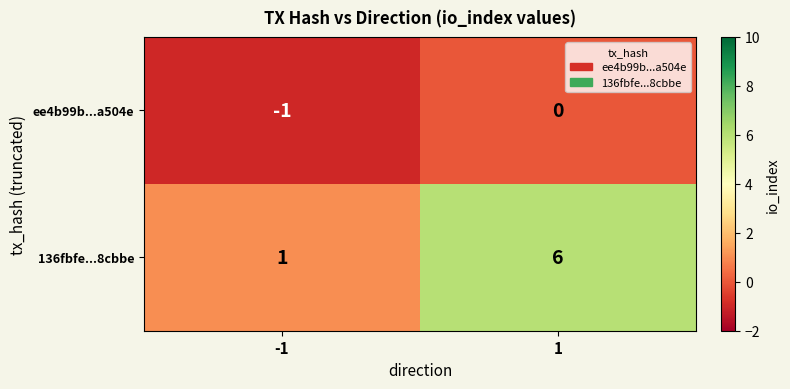

What is the difference between the maximum and minimum values in the 136fbfe...8cbbe series?

5